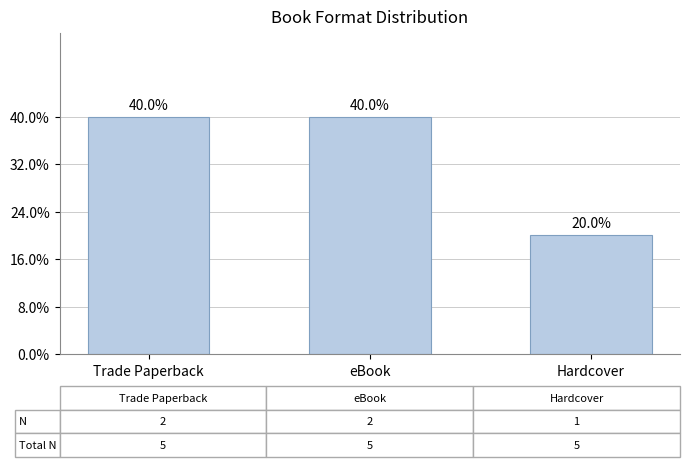

What is the smallest value displayed?

1